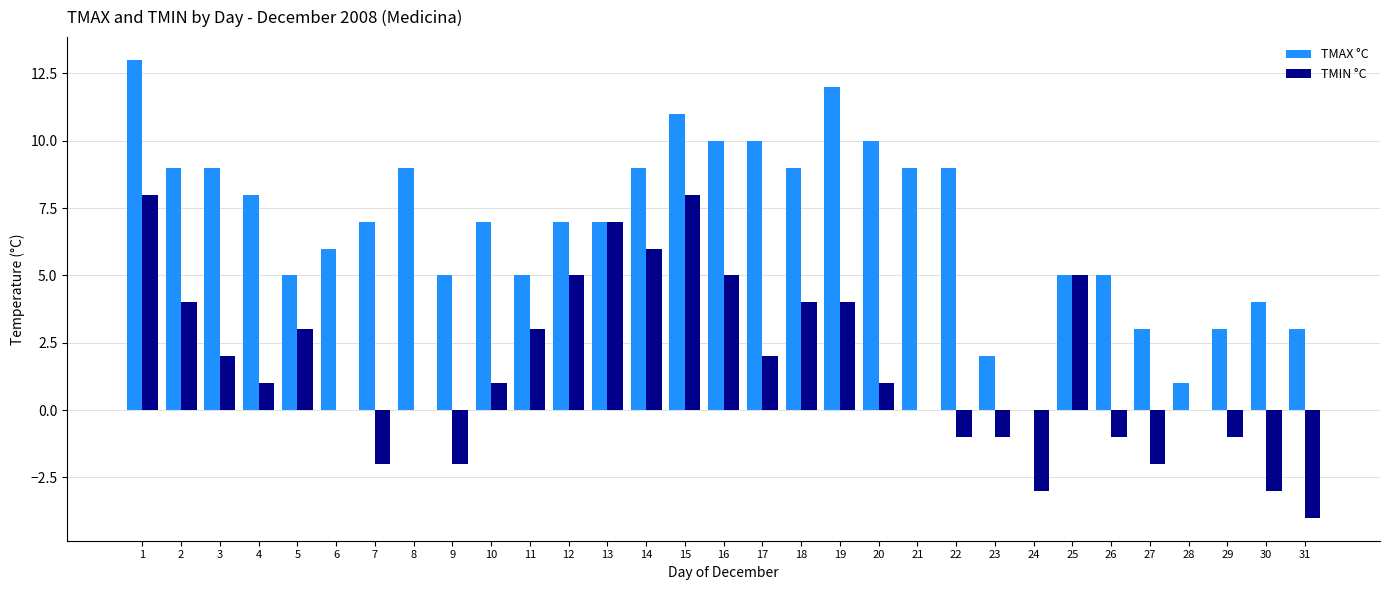

The value of TMIN °C at 27 is -3. True or false?

False